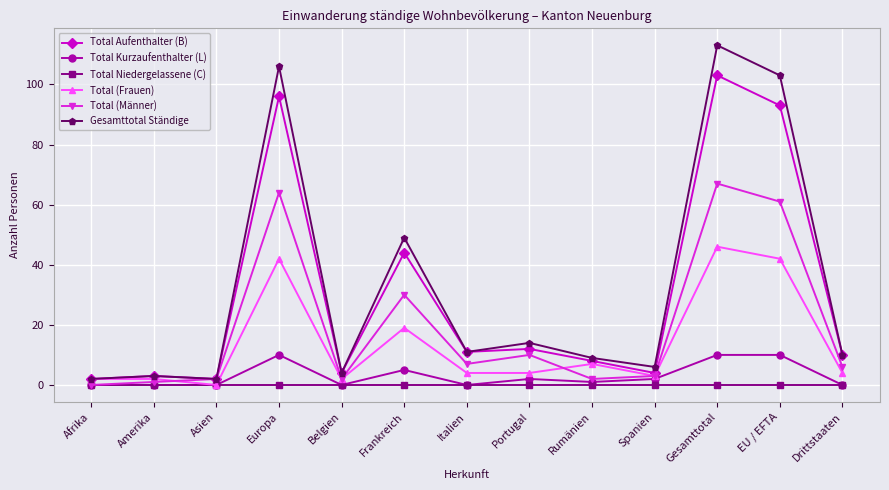

The Total (Männer) series shows 7 at Italien. True or false?

True